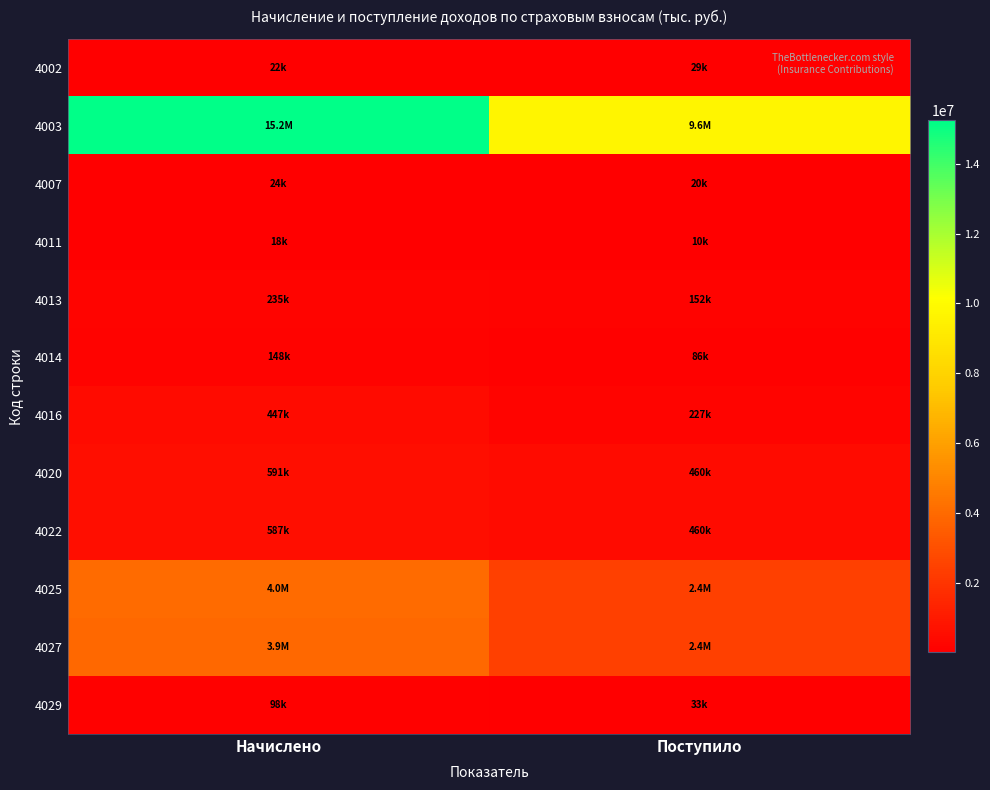

Which has a higher value, Поступило or Начислено?

Поступило